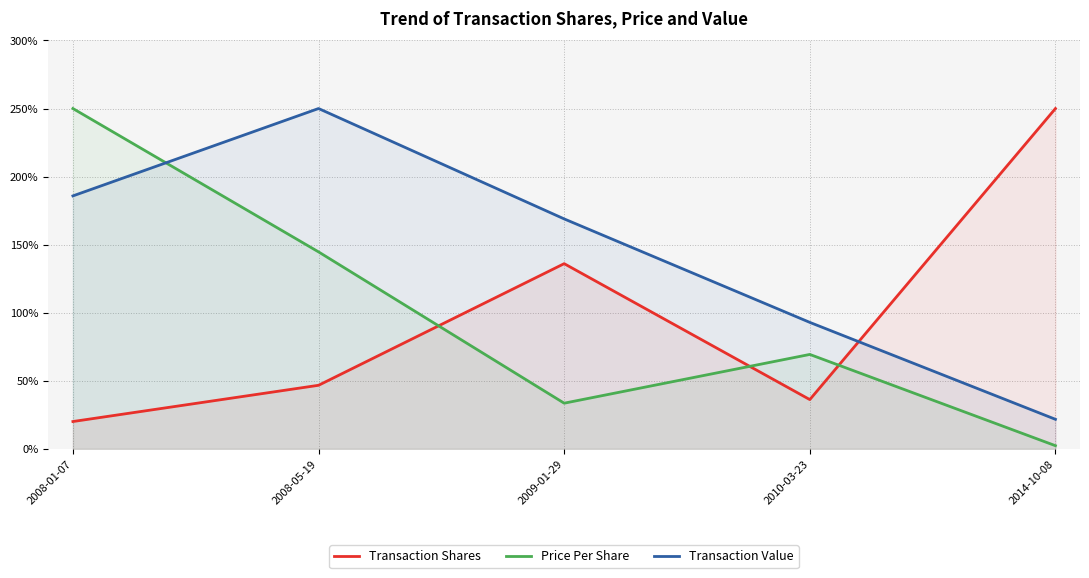

Reading left to right, extract all data points from this chart.

Transaction Shares: 20.1	46.7	136.1	36.2	250.0
Price Per Share: 250.0	144.7	33.6	69.4	2.4
Transaction Value: 185.8	250.0	168.9	92.9	21.7